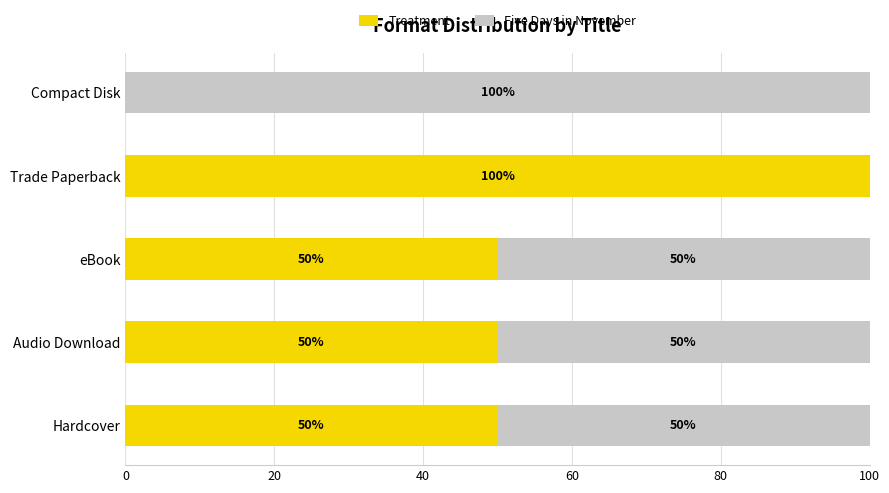

What is the highest value of the Treatment series?

100